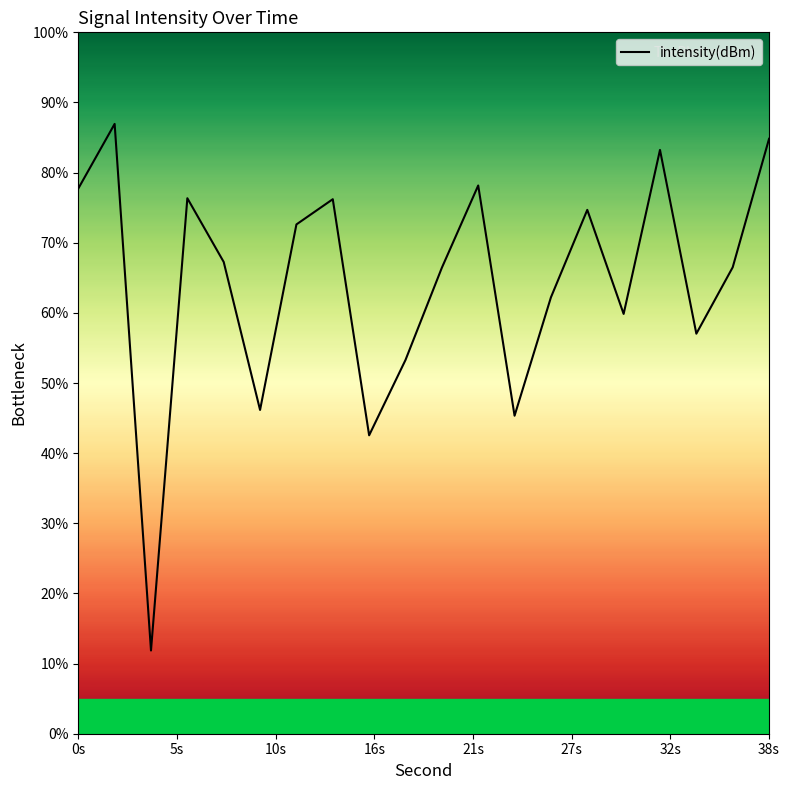

What is the minimum value shown in the chart?

11.9